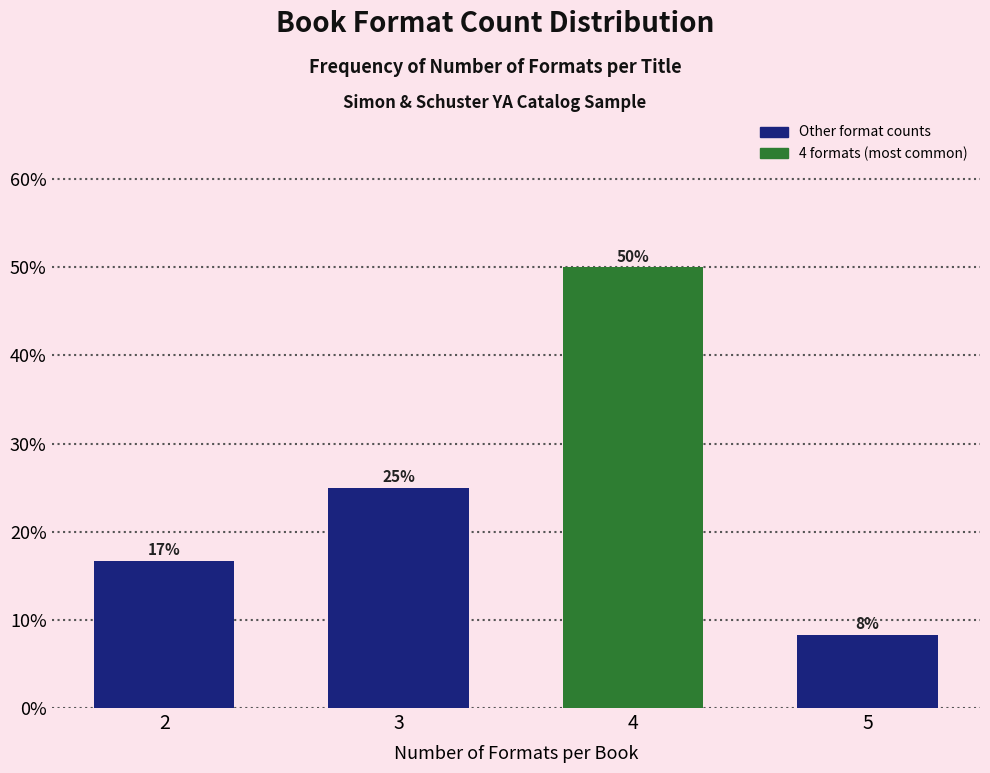

What is the smallest value displayed?

8.3